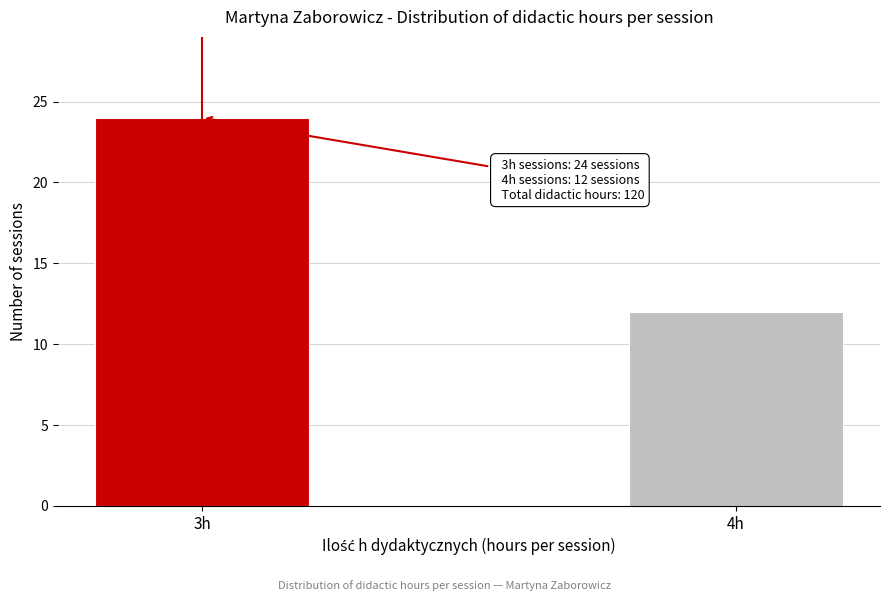

Reading left to right, transcribe all the data shown in this chart.

3h=24	4h=12